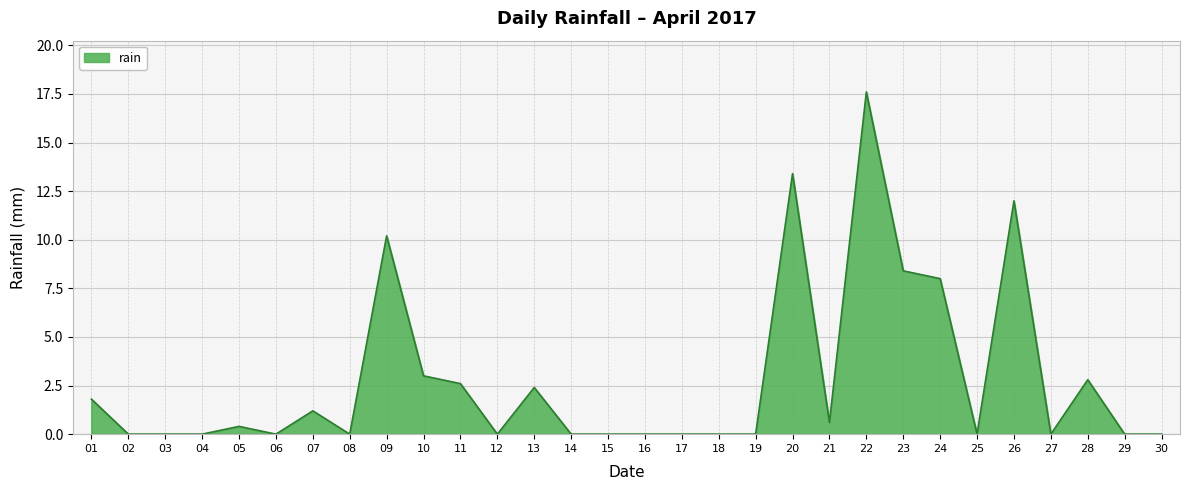

Which label corresponds to the largest value in the chart?

22